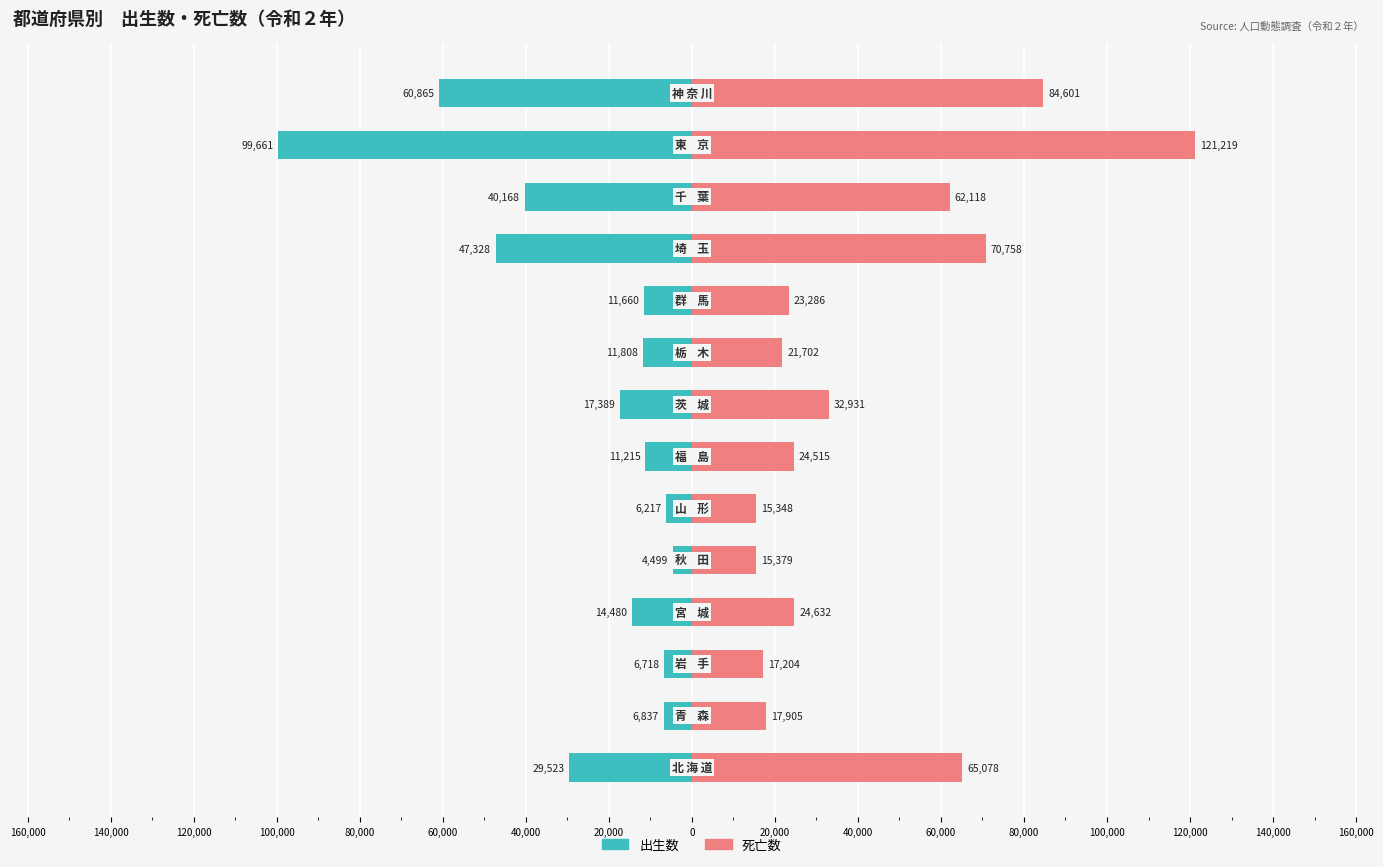

How many bars are there in each group?

2